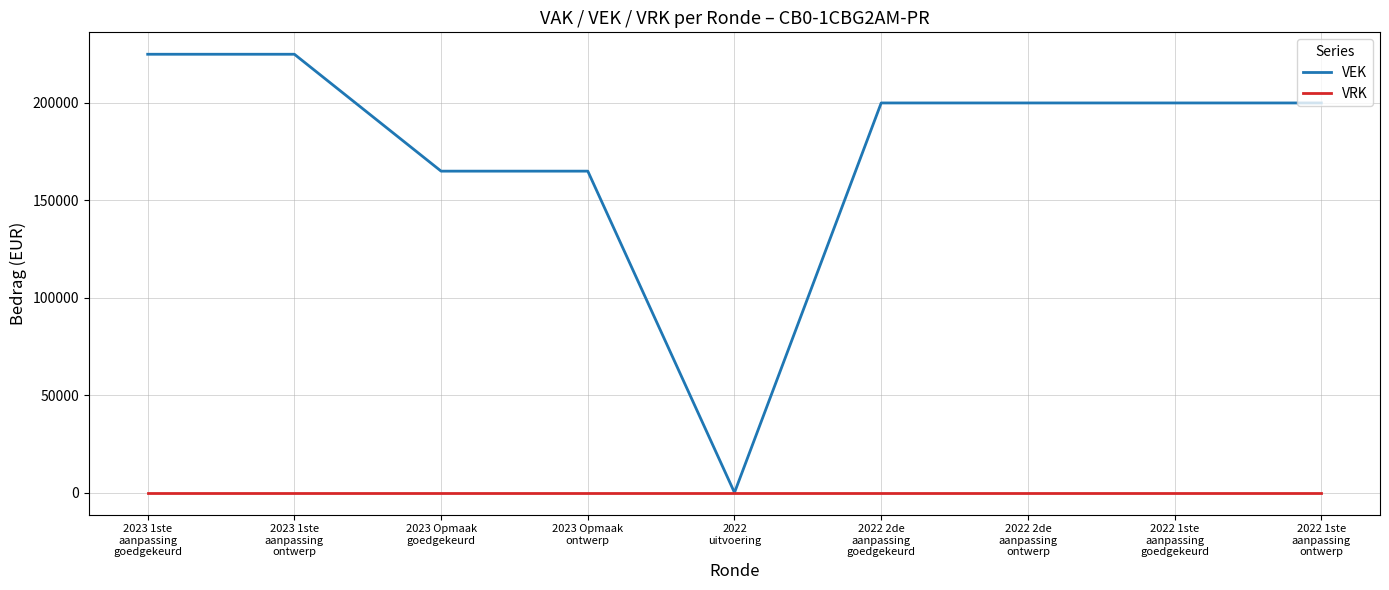

What is the highest value of the VEK series?

225000